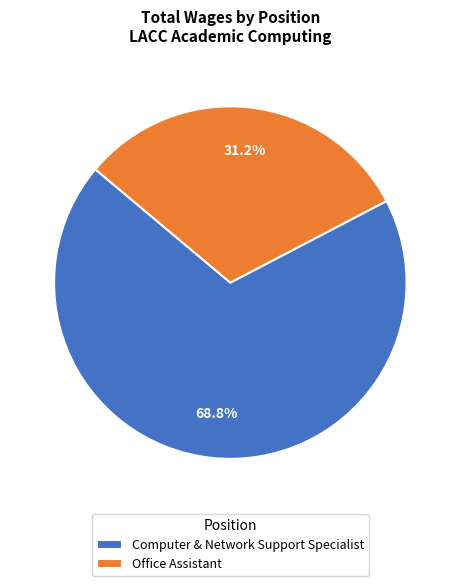

True or false: Office Assistant accounts for 16% of the total.

False